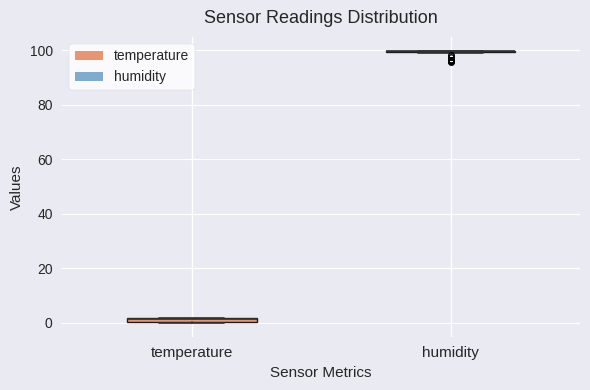

Where is the lower edge of the box for temperature on the y-axis? The values are not printed on the chart, so give them approximately, as read against the axis.

0